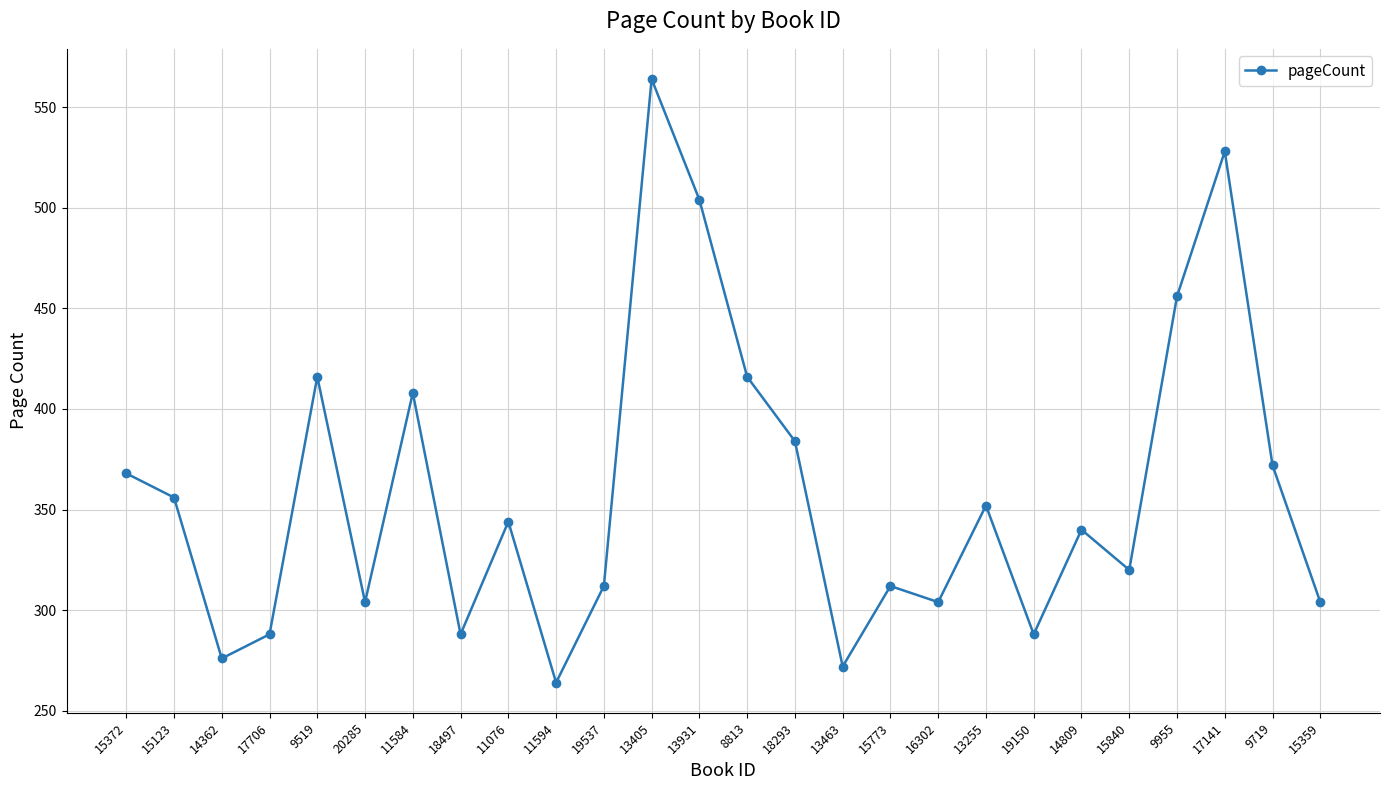

True or false: the data shows 170 at 14809.

False